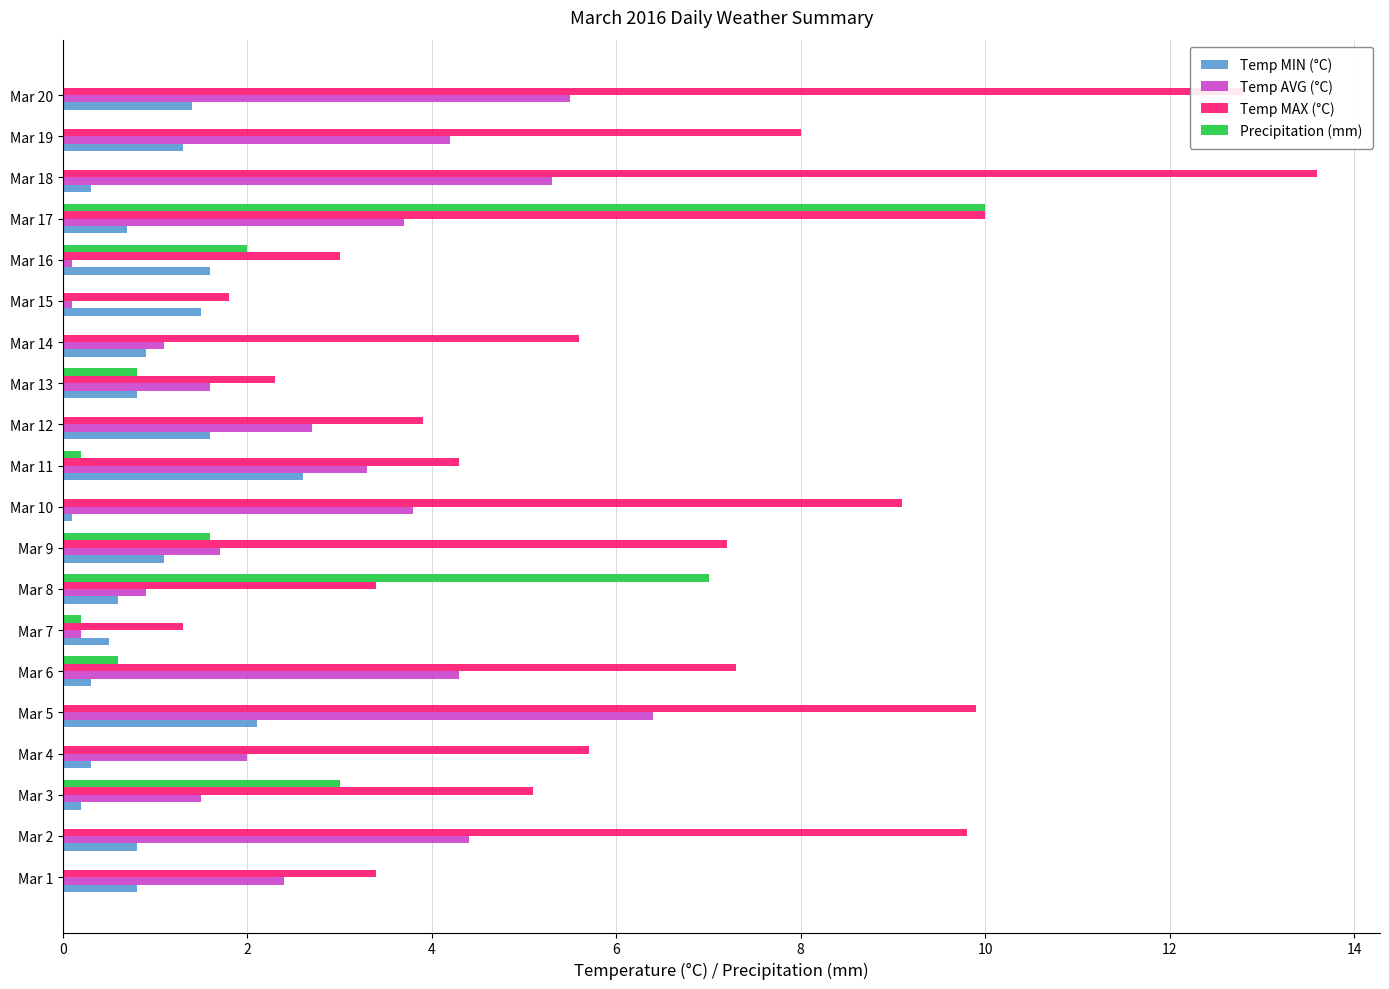

At which category is the sum across all series the highest?

Mar 17